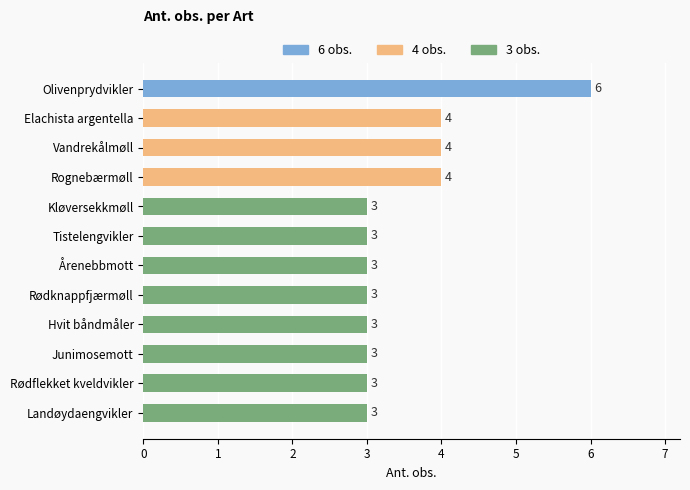

The value at Rødknappfjærmøll is 3. True or false?

True